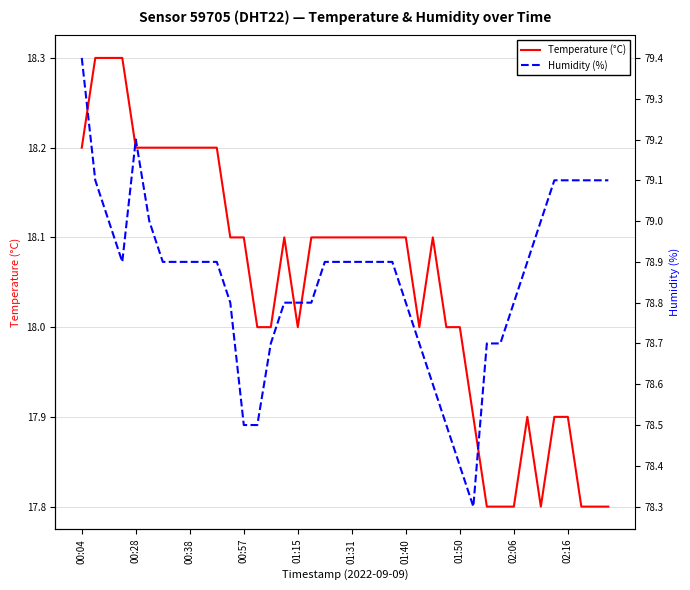

True or false: Temperature (°C) has a value of 10.0 at 01:15.

False